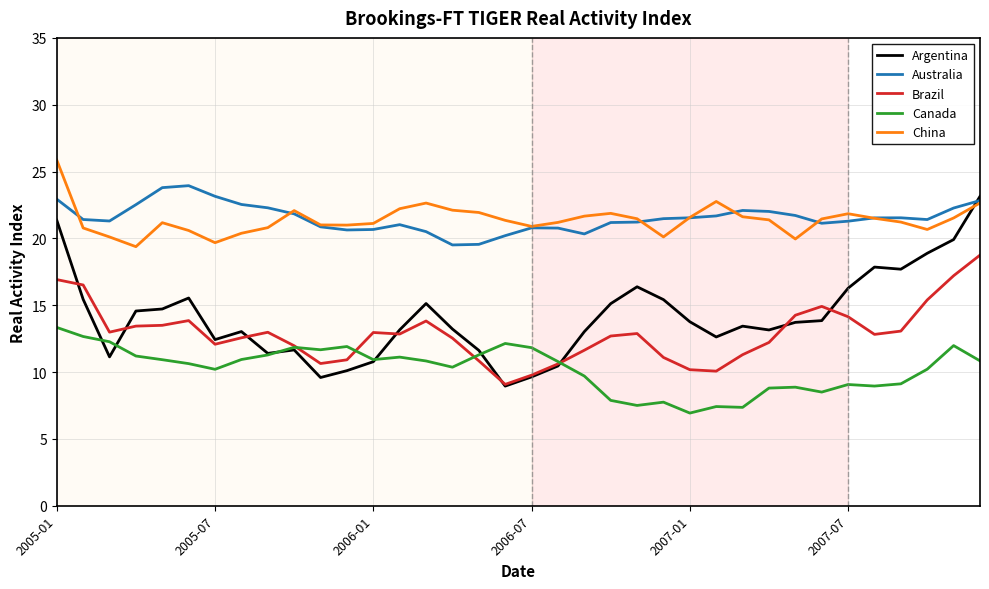

What is the minimum value for Argentina?

9.0